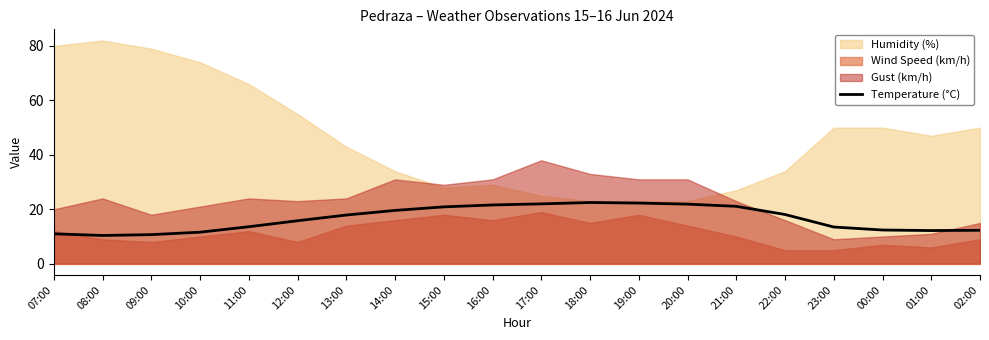

How many values are below 17?

10